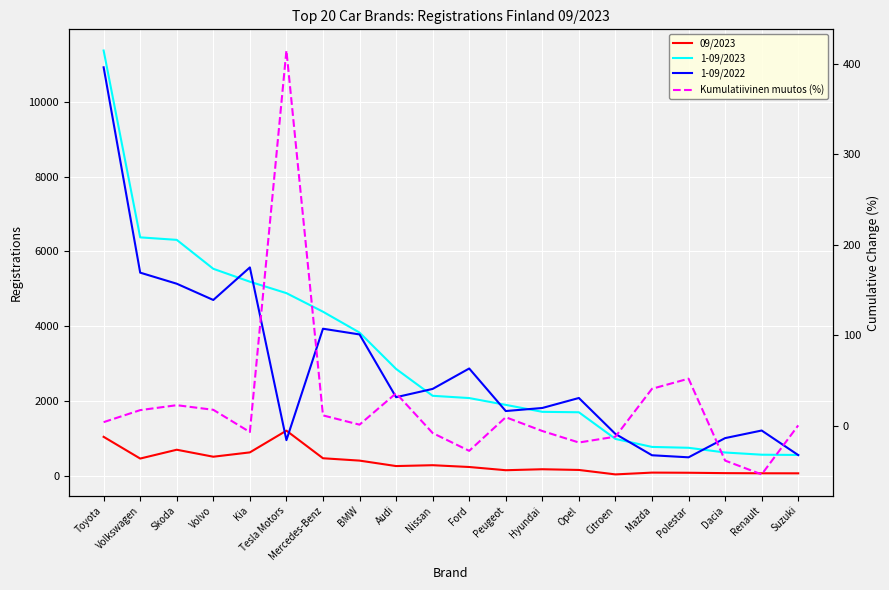

What position from the left is Volkswagen?

2